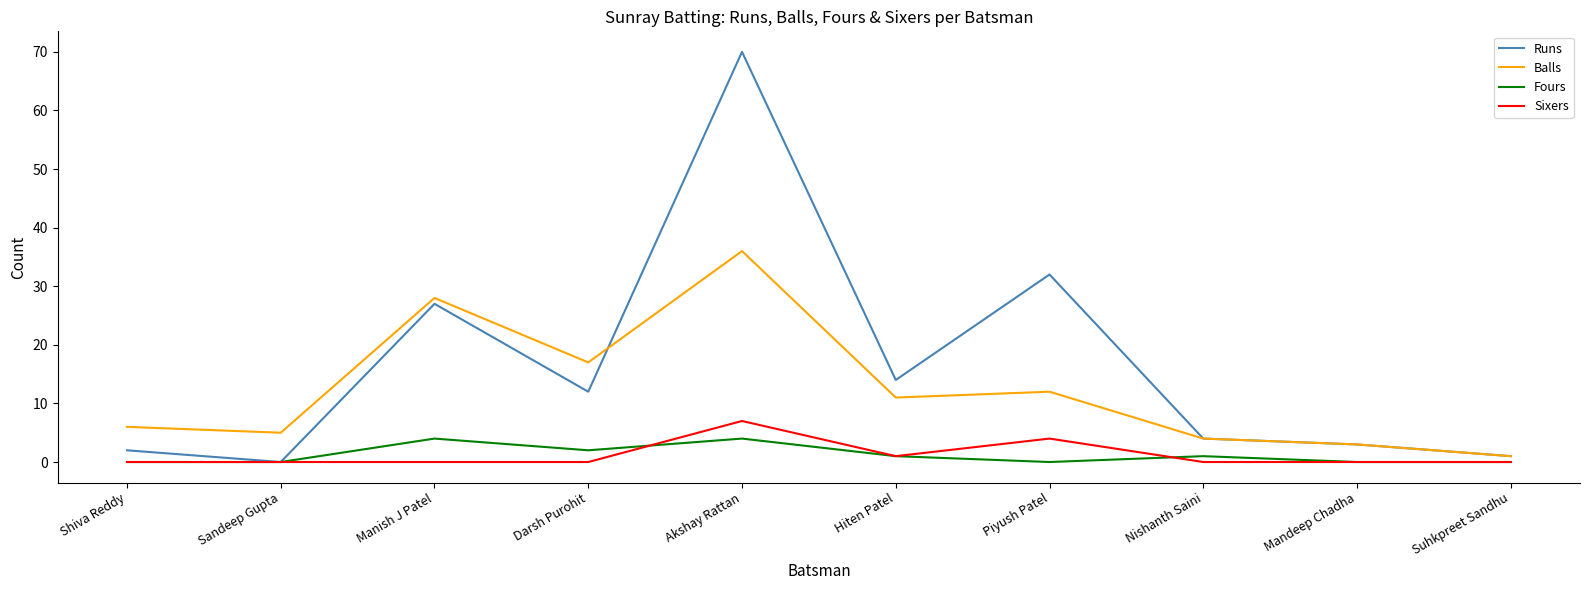

At which category is the sum across all series the highest?

Akshay Rattan